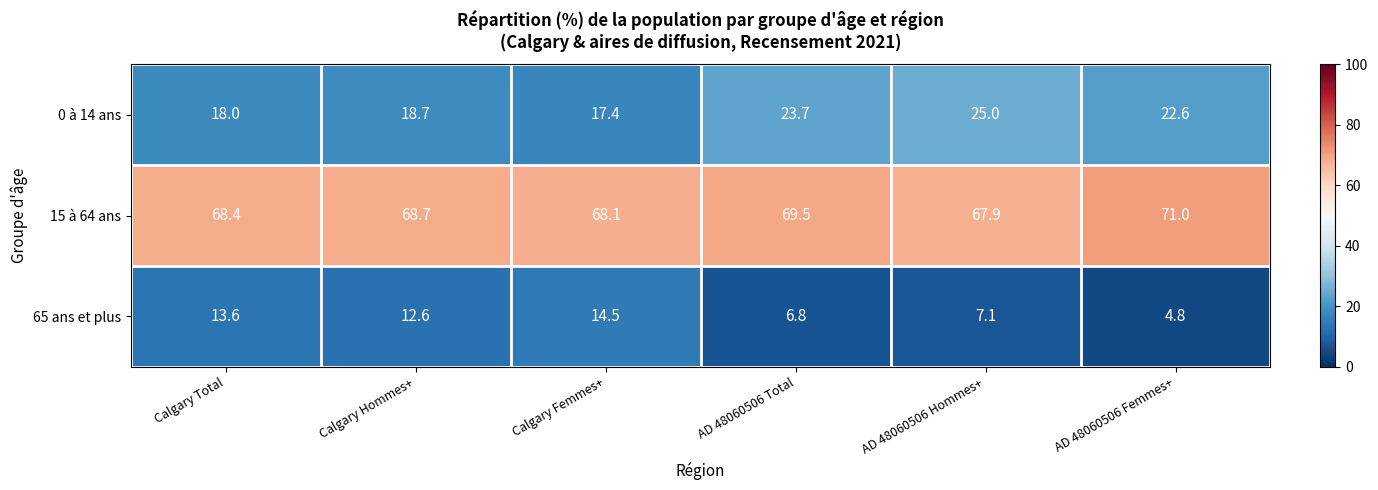

At which label does 65 ans et plus first exceed 12?

Calgary Total